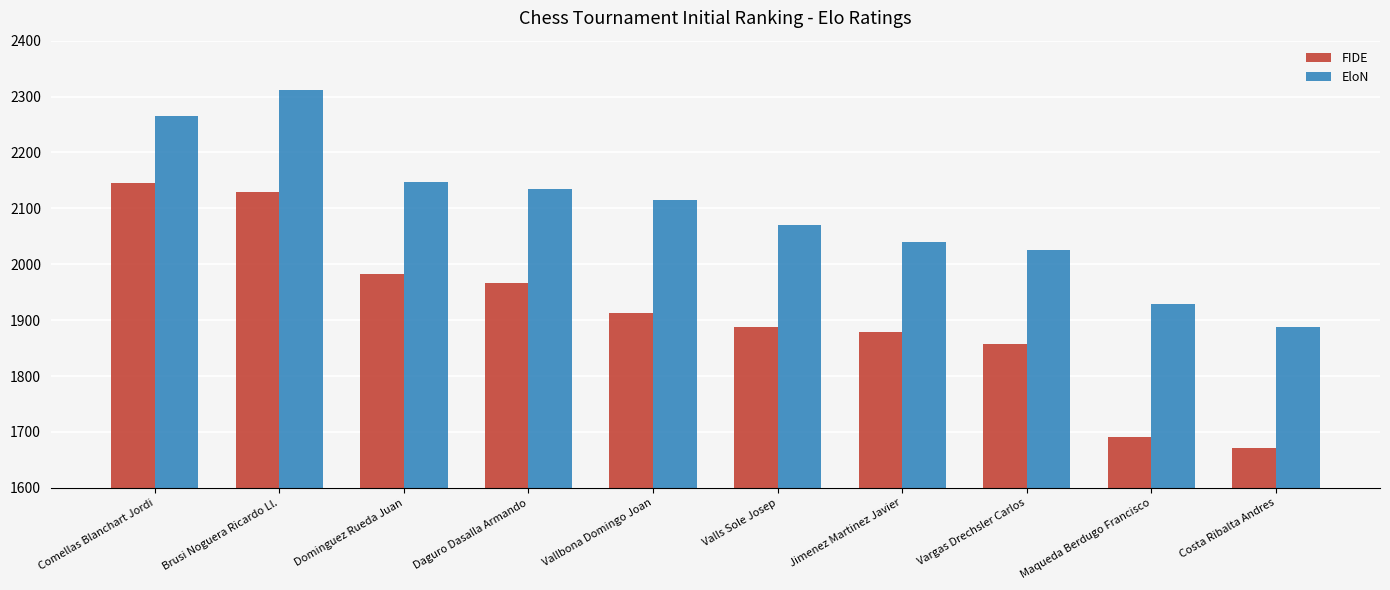

Which series changed the most between Vallbona Domingo Joan and Maqueda Berdugo Francisco?

FIDE